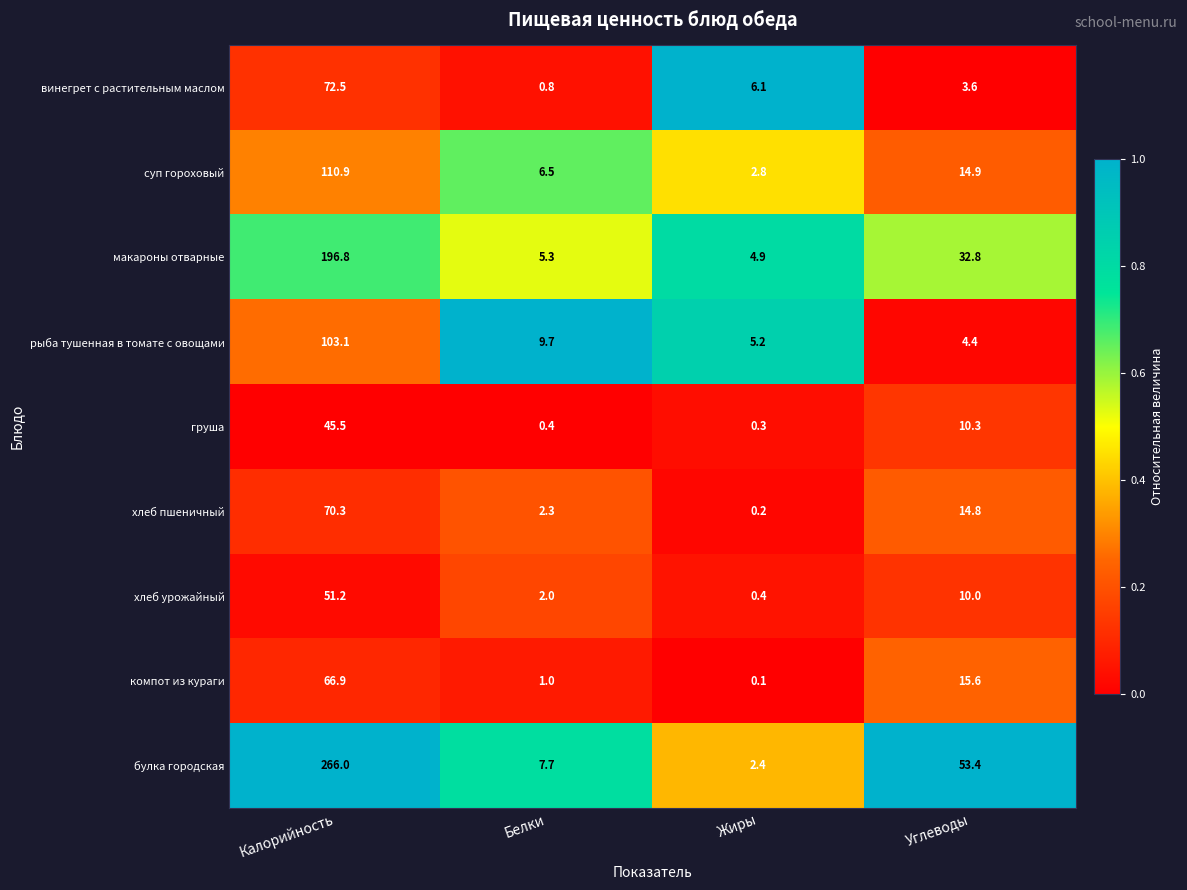

Between Жиры and Углеводы, which series saw the biggest shift?

булка городская